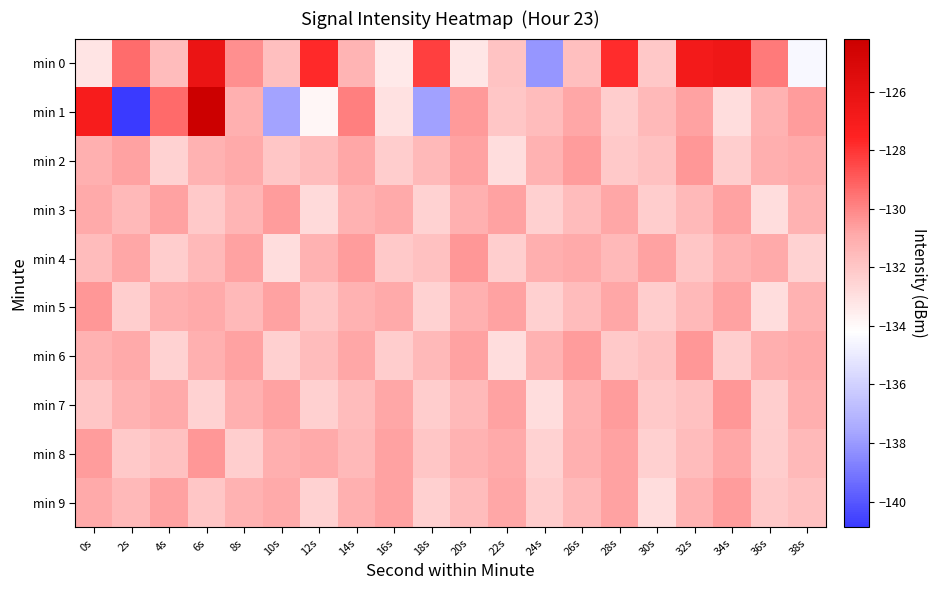

Rank the series by their maximum value, from lowest to highest.

min 3, min 9, min 2, min 4, min 5, min 6, min 7, min 8, min 0, min 1